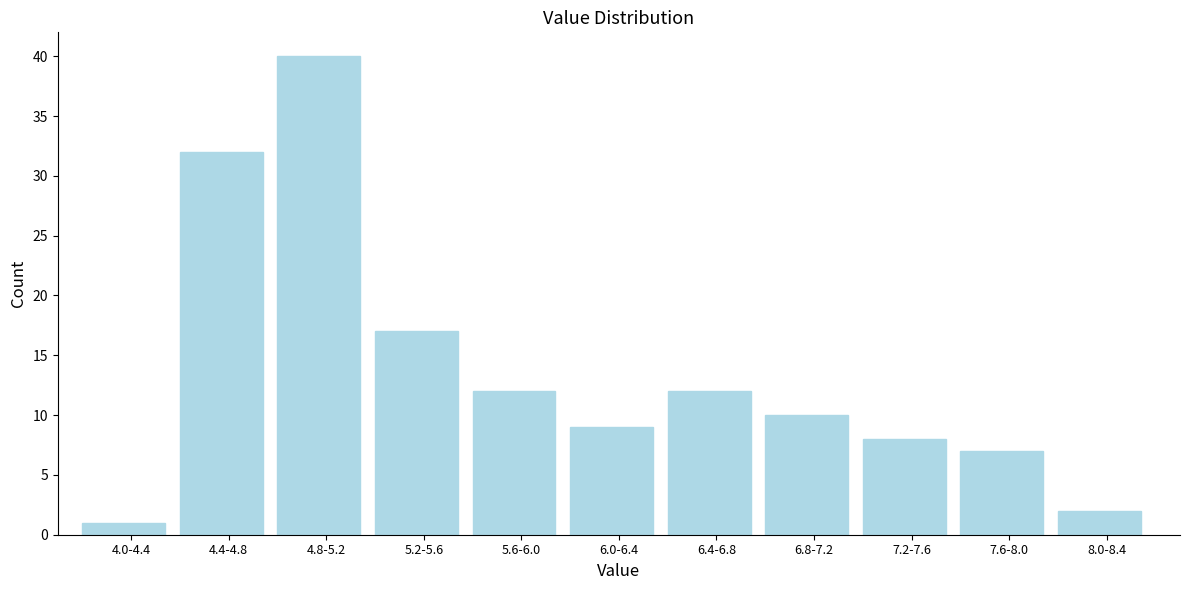

Reading left to right, transcribe all the data shown in this chart.

4.0-4.4=1	4.4-4.8=32	4.8-5.2=40	5.2-5.6=17	5.6-6.0=12	6.0-6.4=9	6.4-6.8=12	6.8-7.2=10	7.2-7.6=8	7.6-8.0=7	8.0-8.4=2